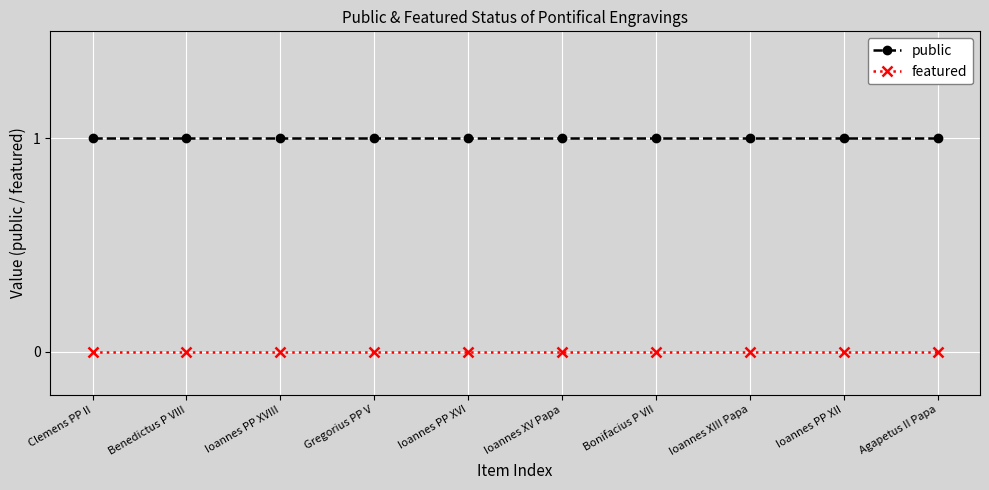

Reading left to right, extract all data points from this chart.

public: Clemens PP II=1	Benedictus P VIII=1	Ioannes PP XVIII=1	Gregorius PP V=1	Ioannes PP XVI=1	Ioannes XV Papa=1	Bonifacius P VII=1	Ioannes XIII Papa=1	Ioannes PP XII=1	Agapetus II Papa=1
featured: Clemens PP II=0	Benedictus P VIII=0	Ioannes PP XVIII=0	Gregorius PP V=0	Ioannes PP XVI=0	Ioannes XV Papa=0	Bonifacius P VII=0	Ioannes XIII Papa=0	Ioannes PP XII=0	Agapetus II Papa=0